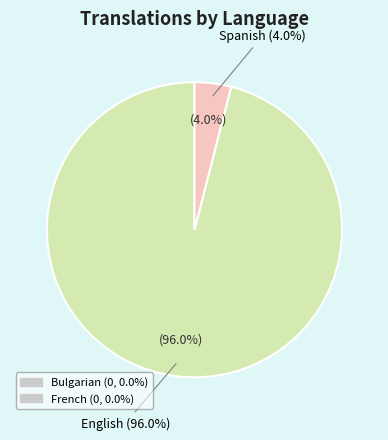

Combined, do English and French account for over 50%?

Yes